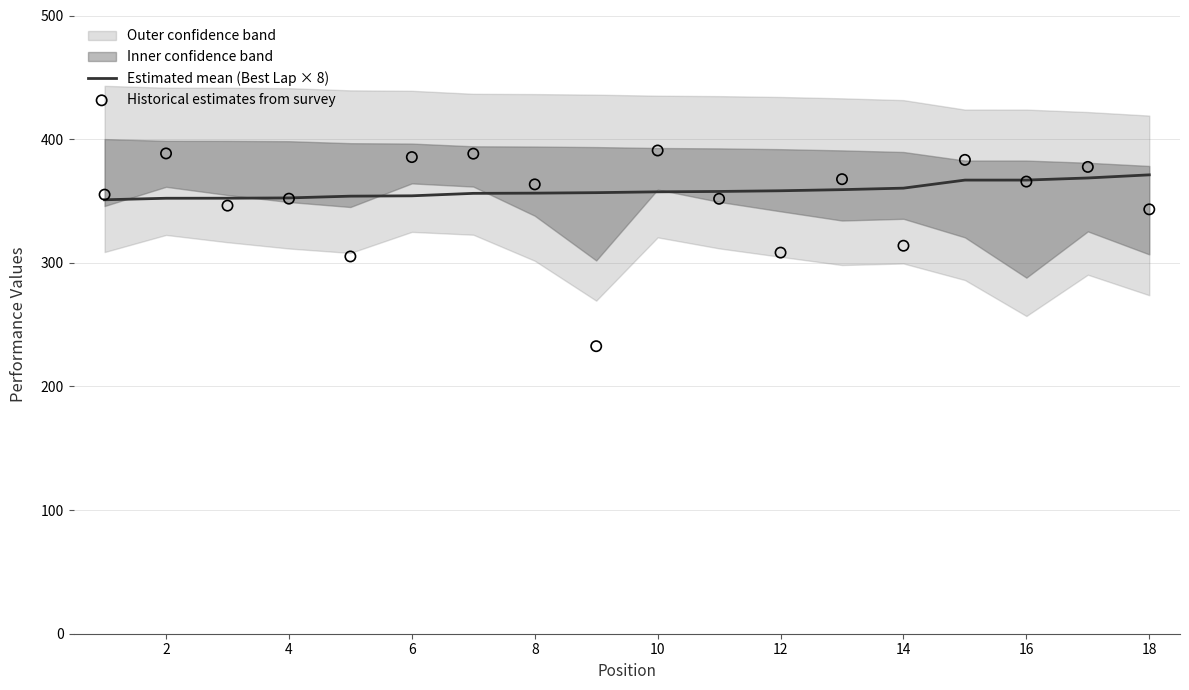

Is it true that Estimated mean (Best Lap × 8) equals 360.4 at 14?

True